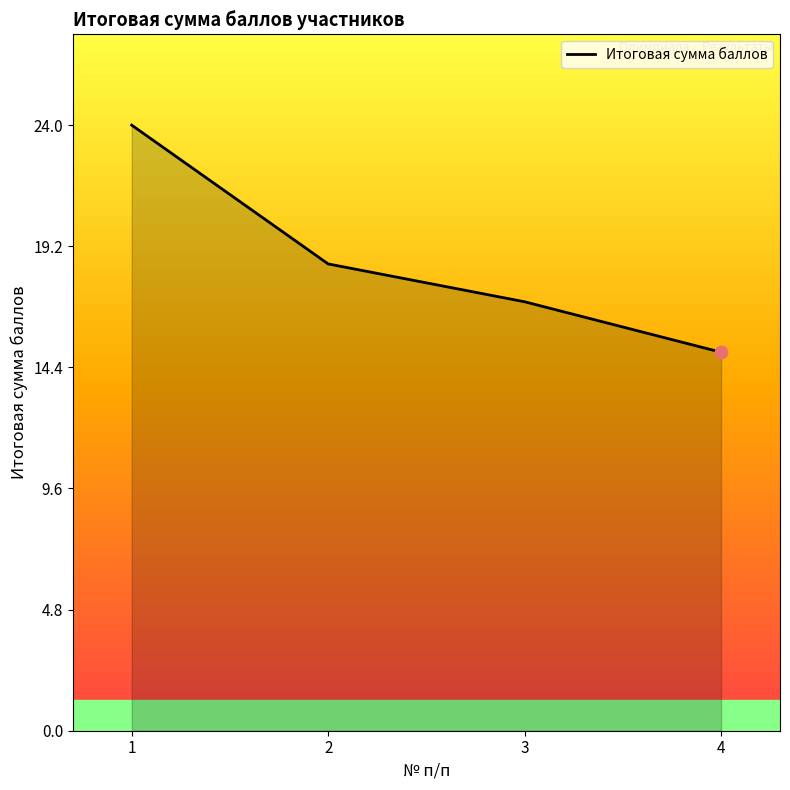

Approximately how many times larger is the value at 1 compared to 3?

1.4